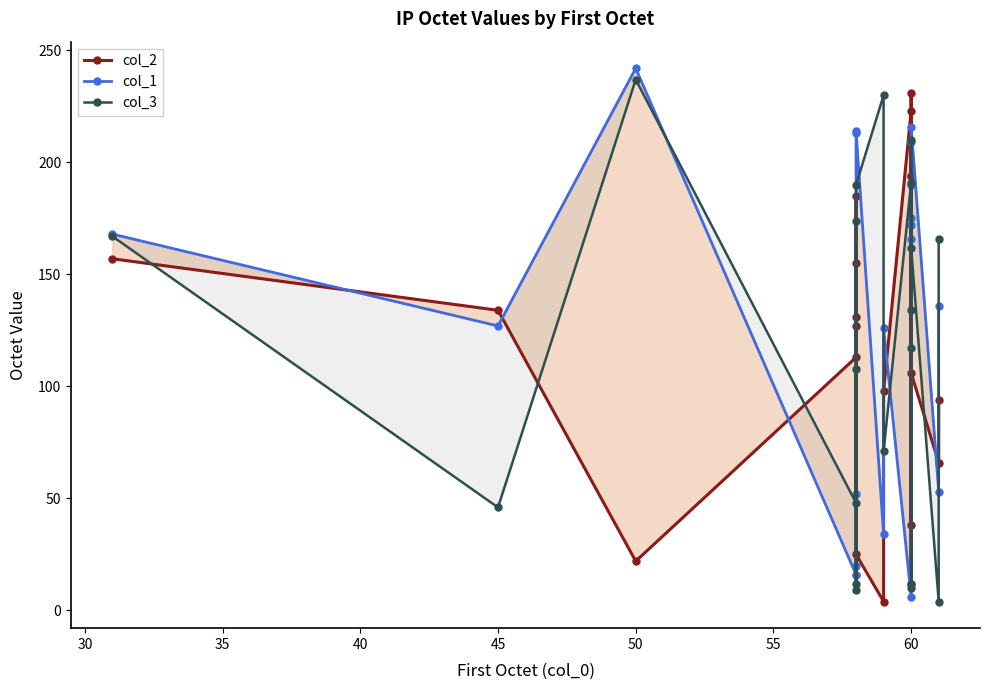

Does the chart display data point markers on the line(s)?

Yes